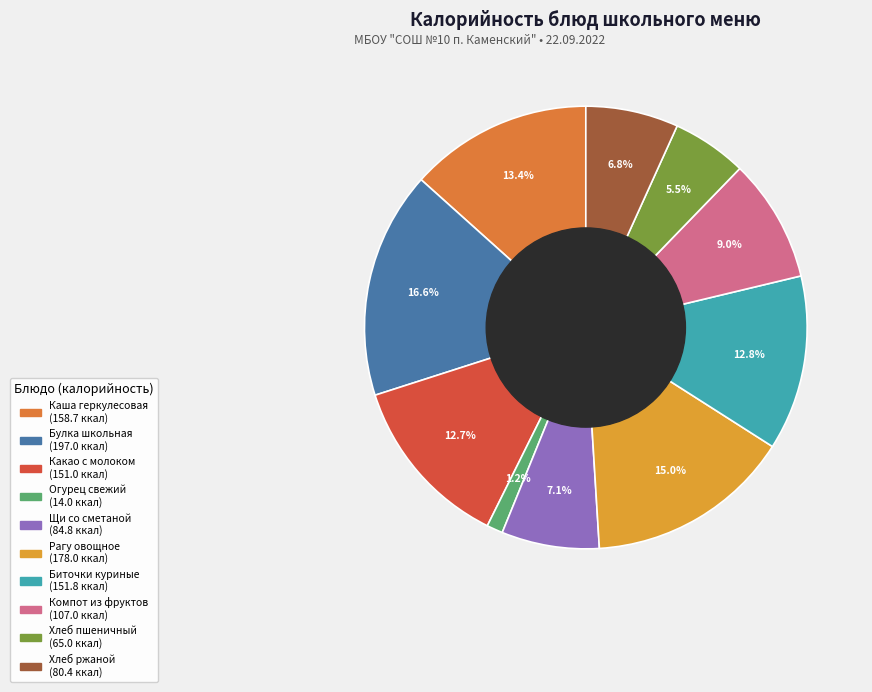

Count the number of slices in the pie.

10